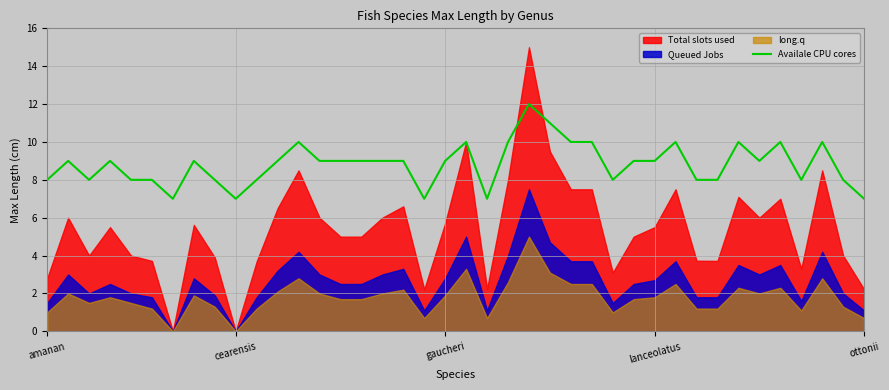

Is it true that Availale CPU cores equals 9 at gaucheri?

True